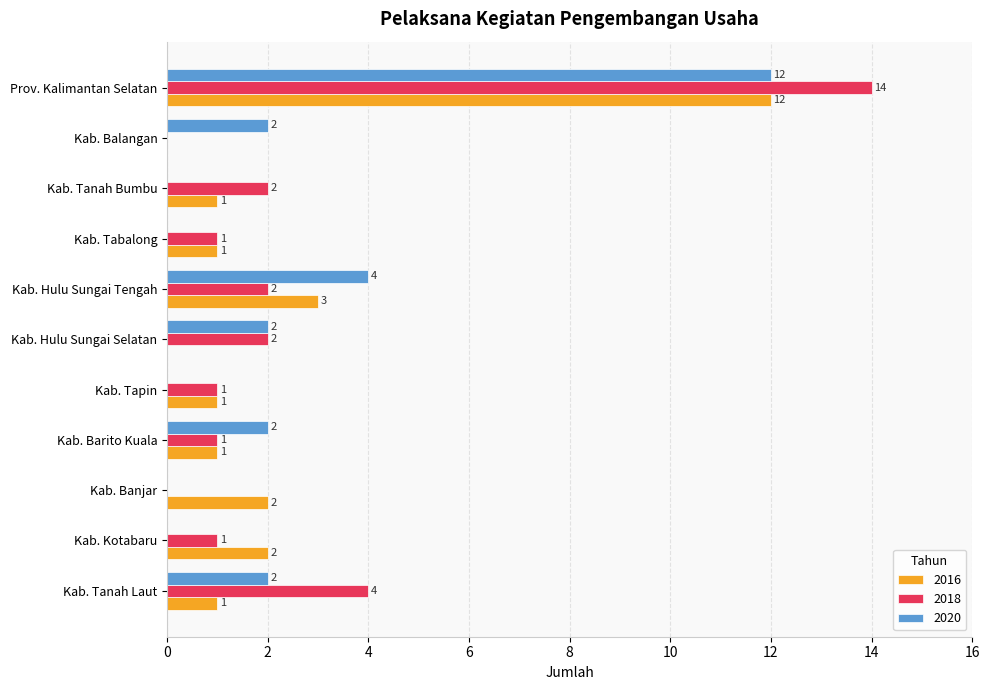

What is the sum of the 2020 values at Kab. Banjar and Prov. Kalimantan Selatan?

12